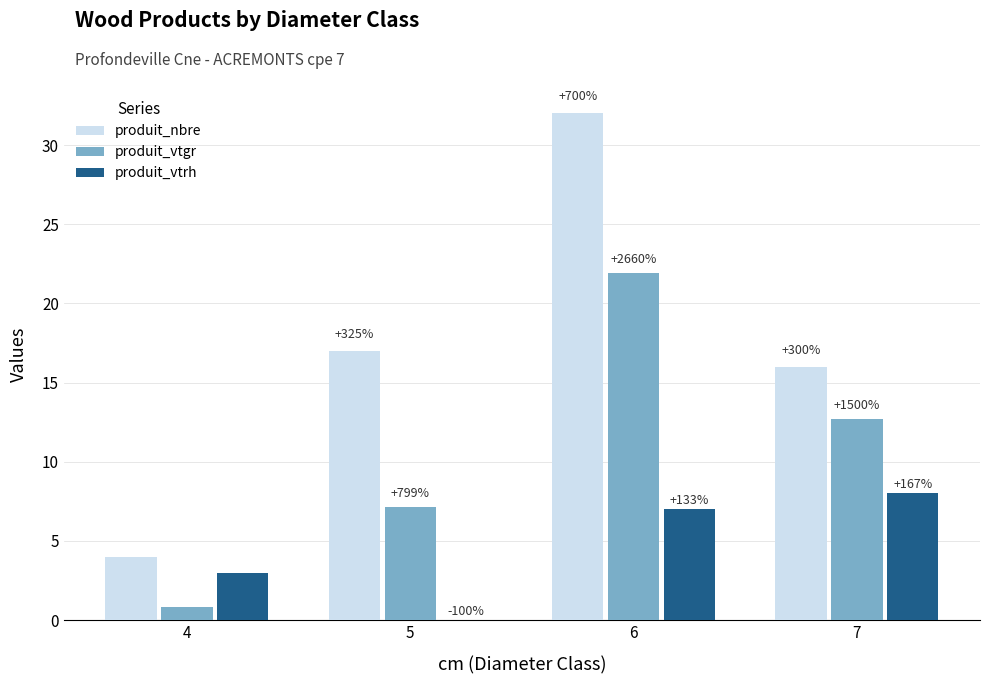

What are all the series names shown in the legend?

produit_nbre, produit_vtgr, produit_vtrh